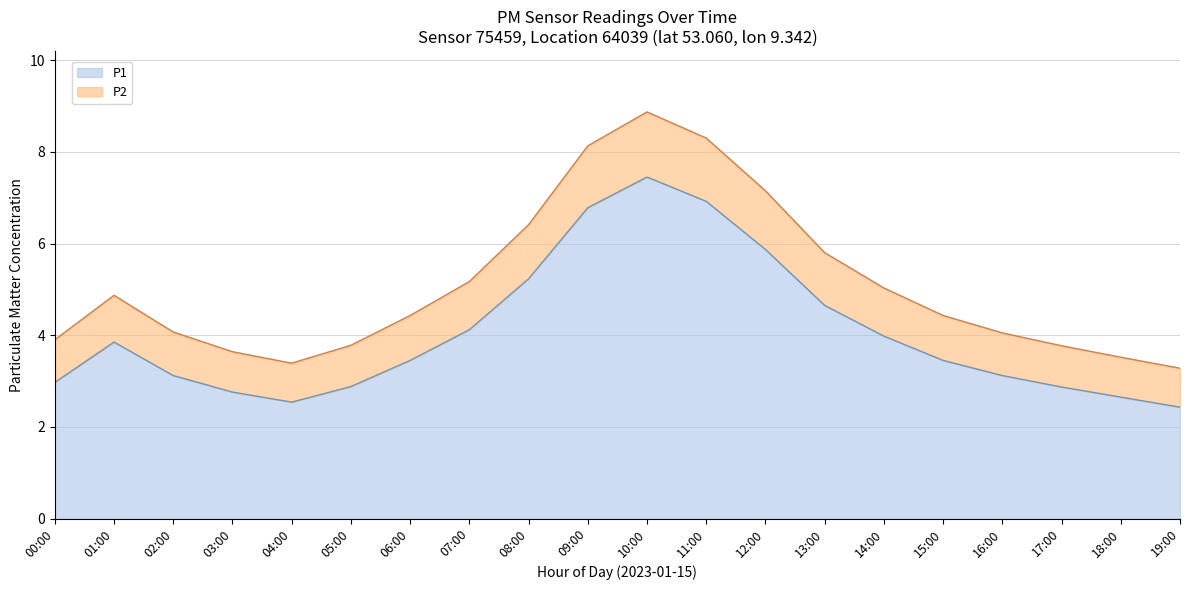

What is the spread (max minus min) of values at 10:00?

1.4